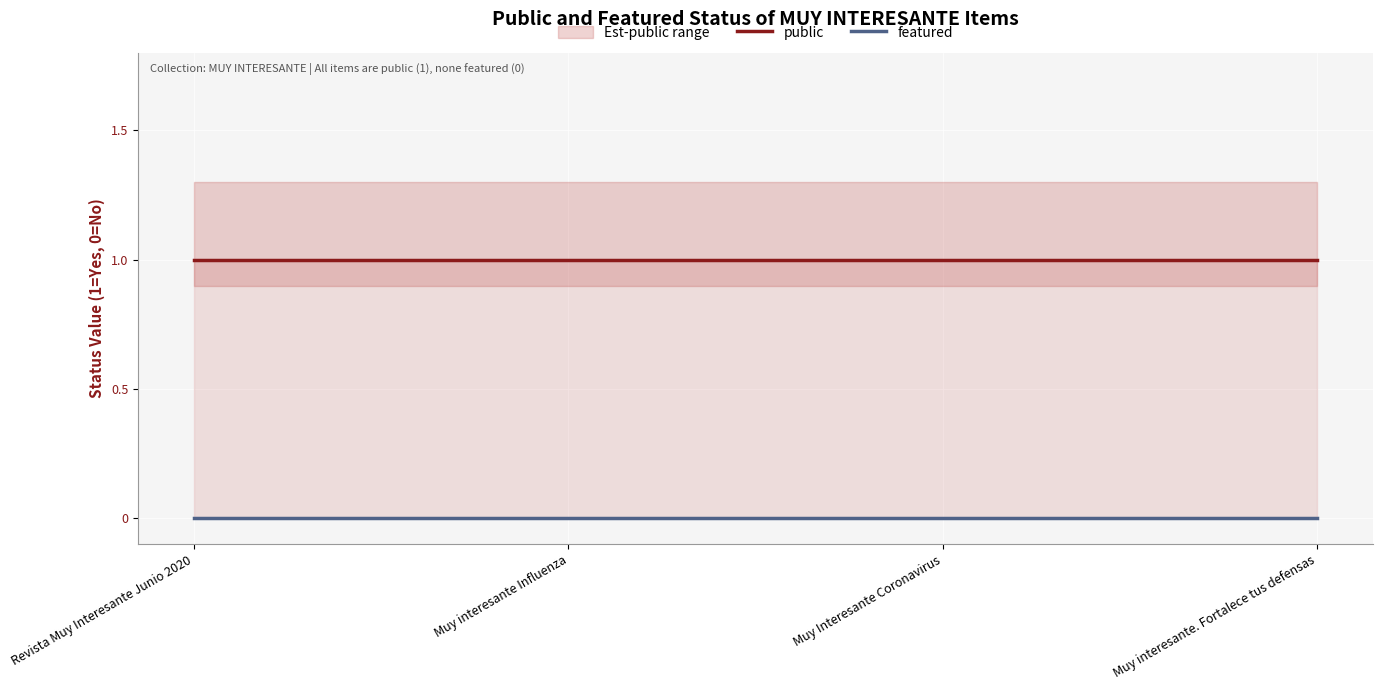

At how many categories does at least one series exceed 0?

4